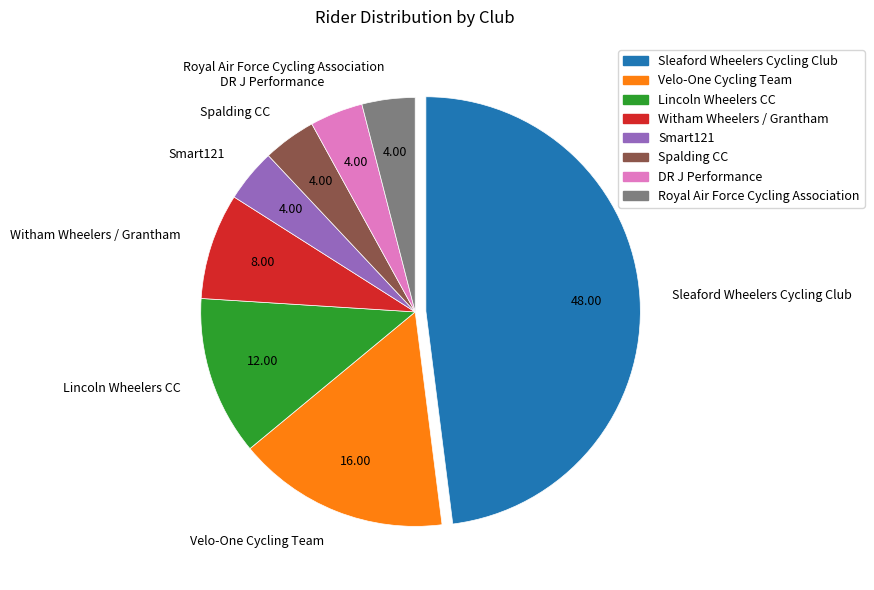

Is Velo-One Cycling Team the majority of the pie?

No